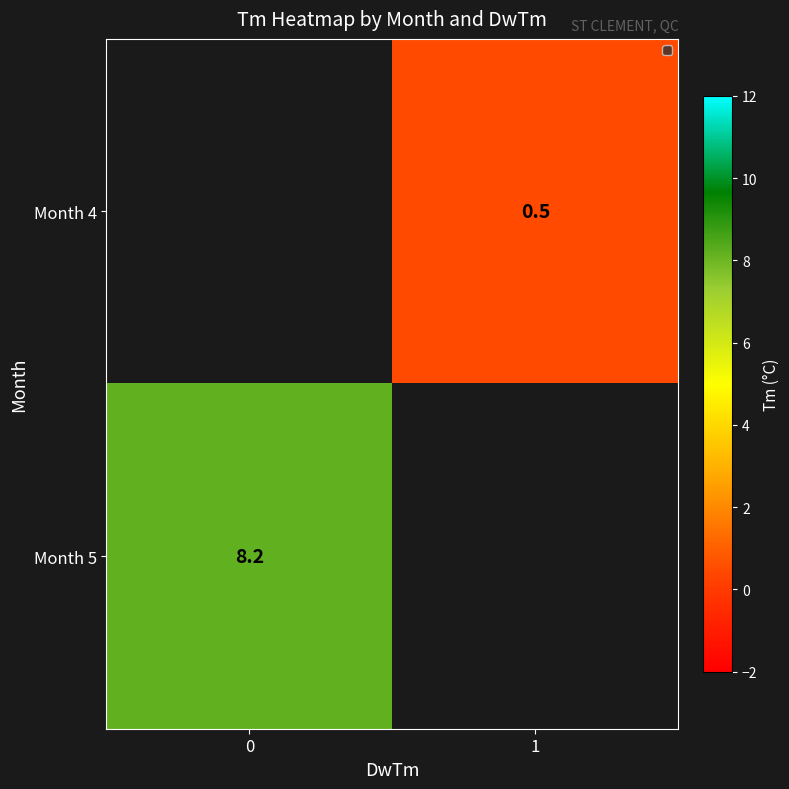

Which has a higher value, 0 or 1?

1